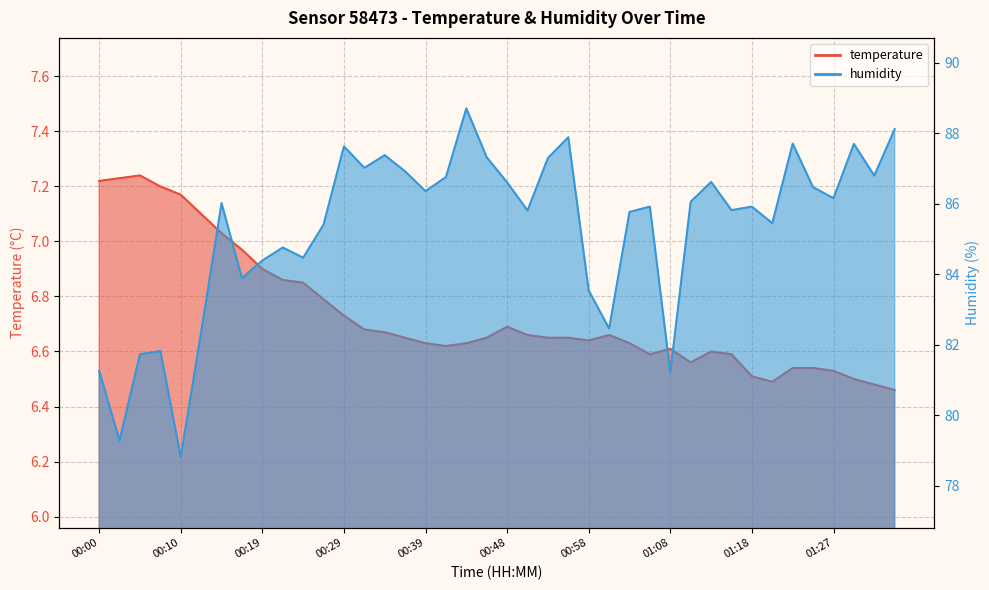

Which series has the widest spread of values?

humidity